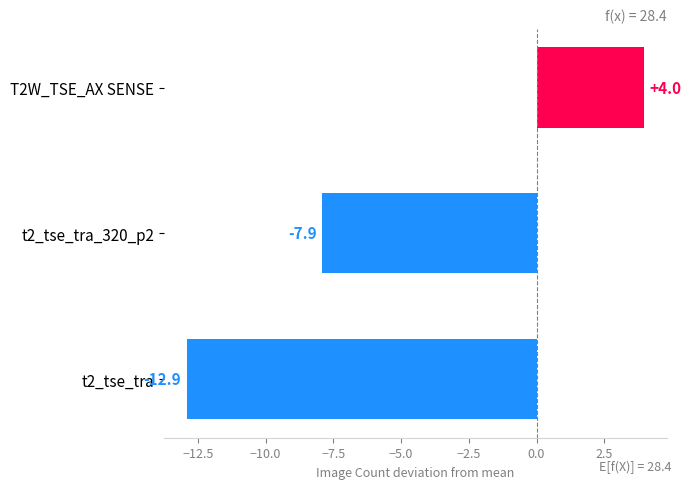

Are the bars grouped side by side (vs. stacked)?

No